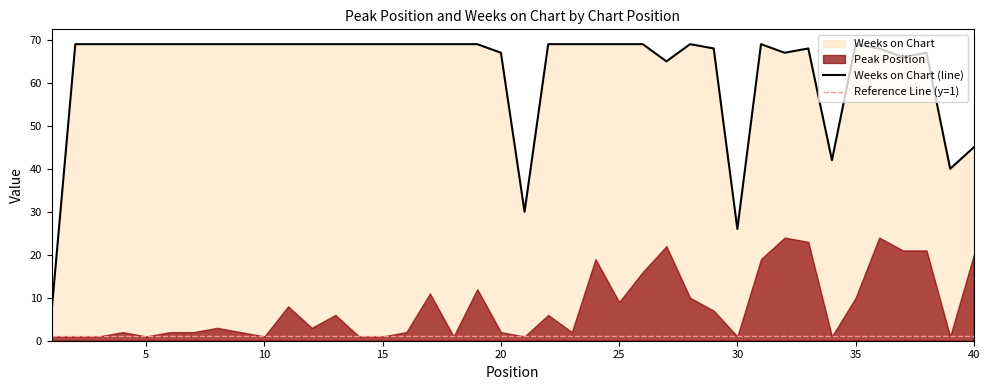

The chart shows a value of 45 at 40. True or false?

True